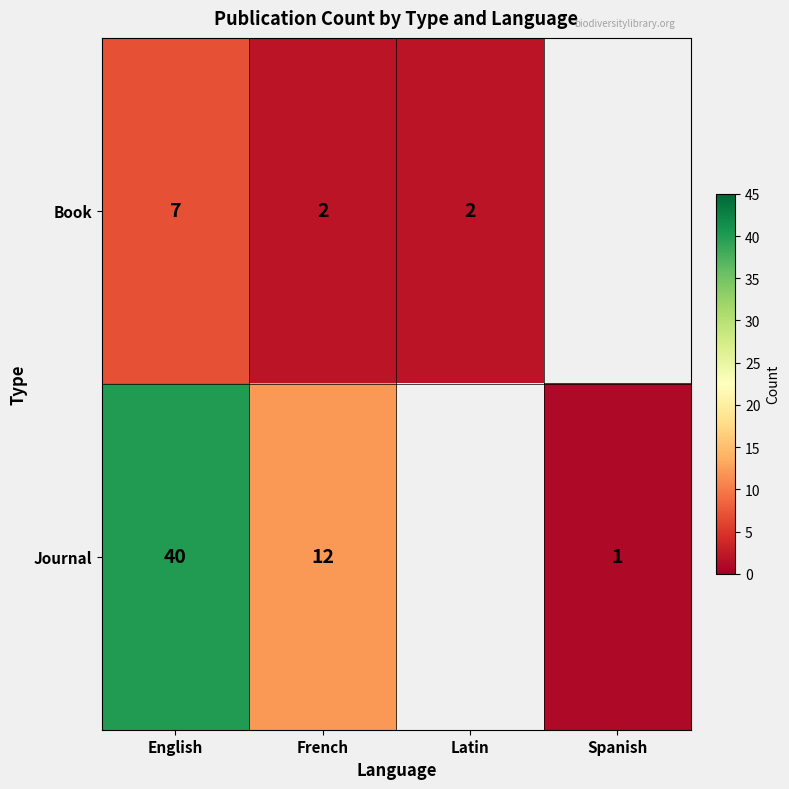

Is the value of Book at Latin greater than the value of Journal at French?

No